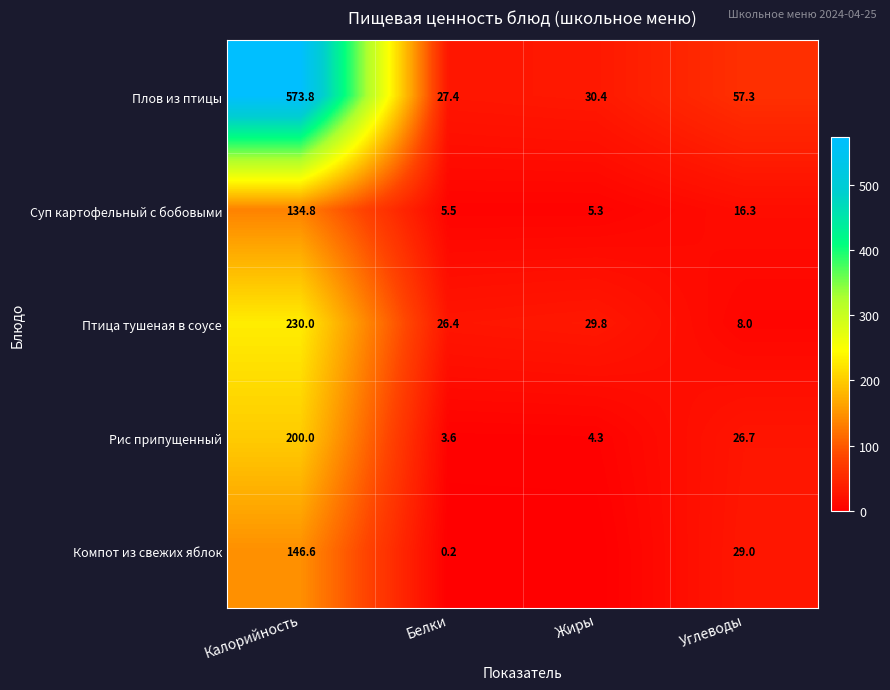

Rank the series at Белки from lowest to highest value.

Компот из свежих яблок, Рис припущенный, Суп картофельный с бобовыми, Птица тушеная в соусе, Плов из птицы